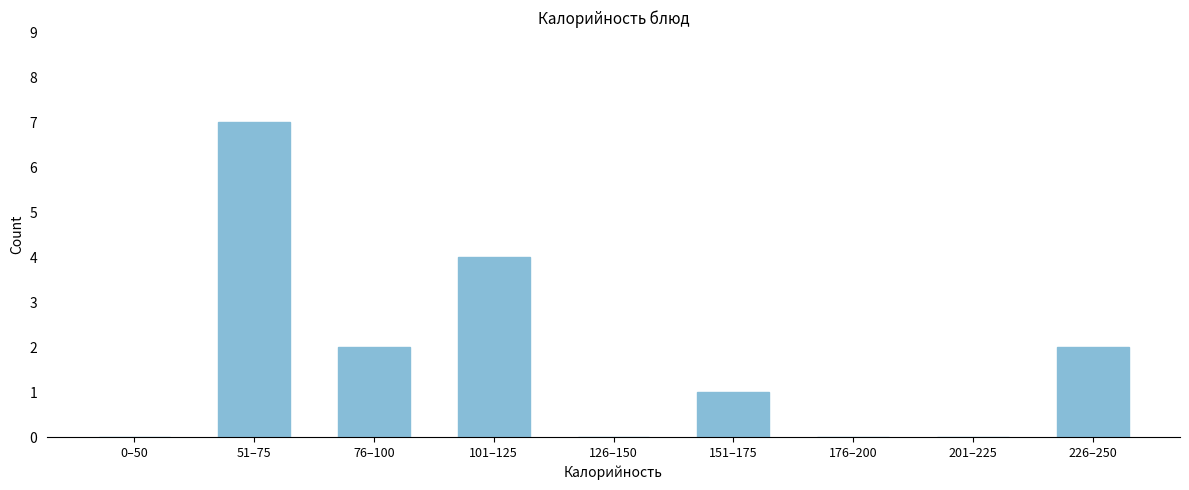

Reading right to left, transcribe all the data shown in this chart.

226–250=2	201–225=0	176–200=0	151–175=1	126–150=0	101–125=4	76–100=2	51–75=7	0–50=0